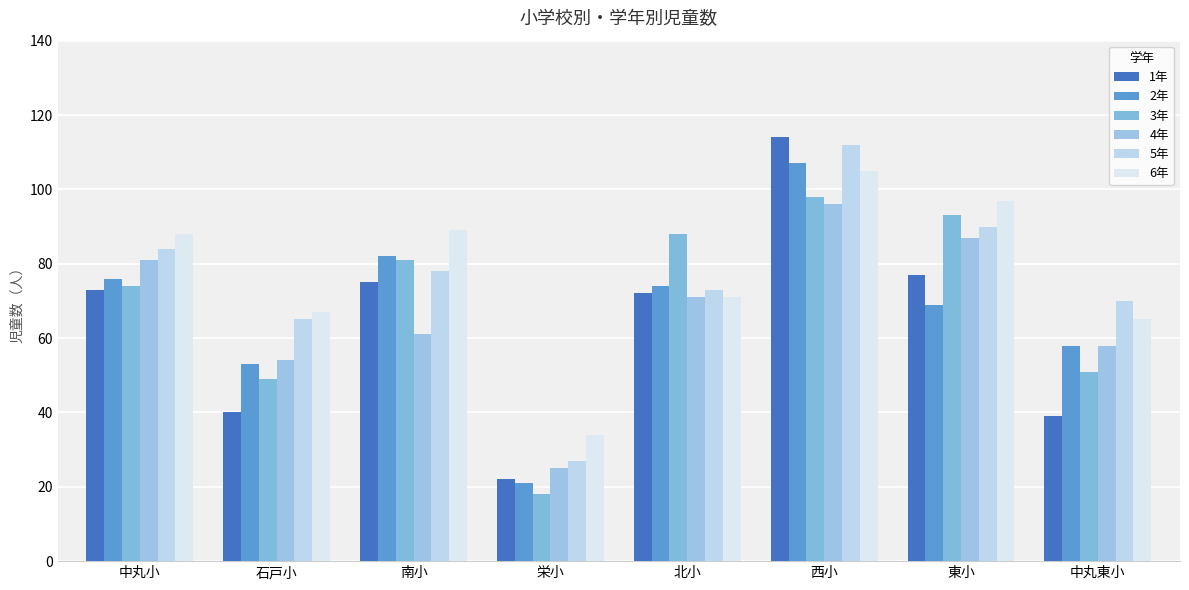

What is the value of the 6年 bar at the 1st from the left?

88